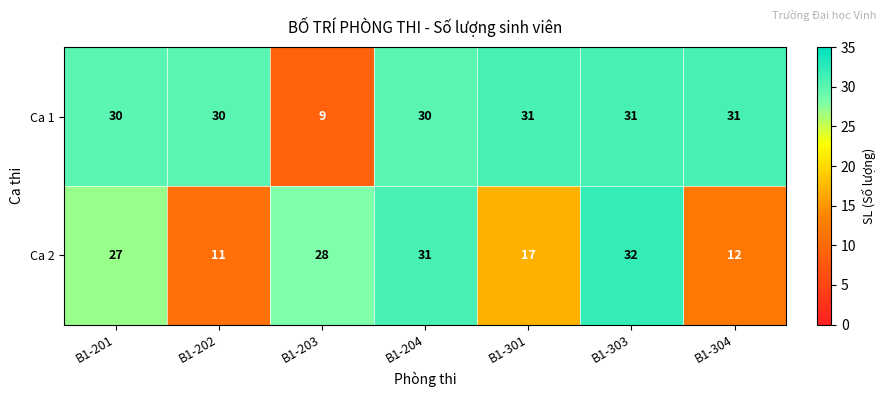

Between B1-202 and B1-204, which series saw the biggest shift?

Ca 2